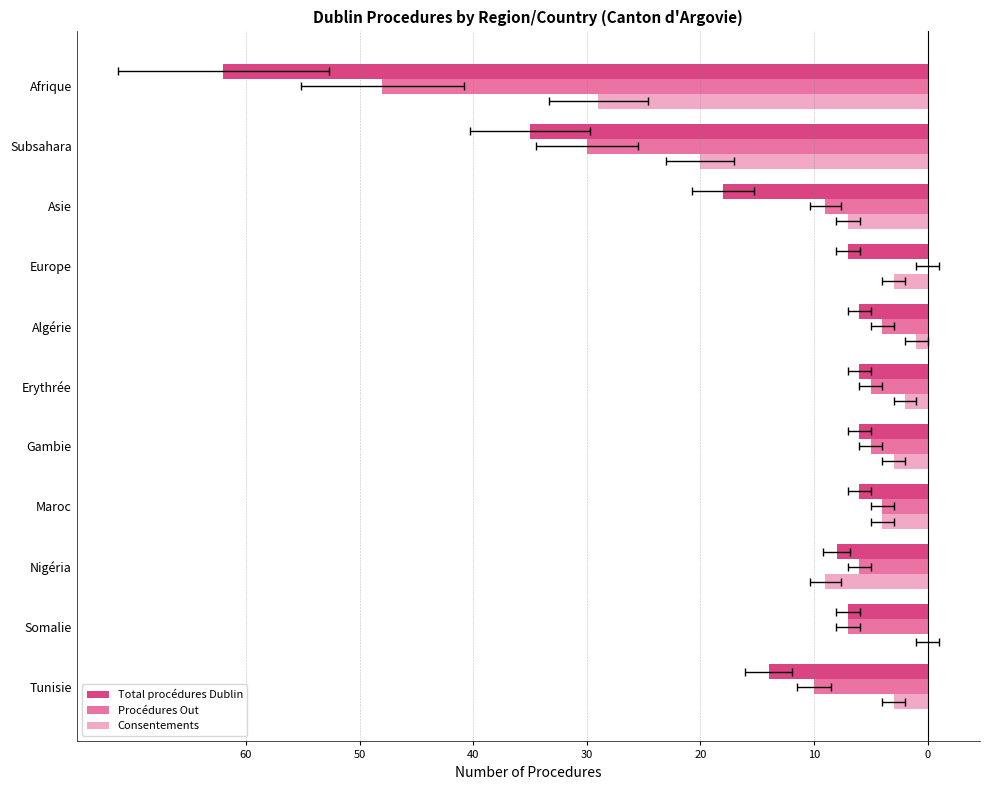

What are all the series names shown in the legend?

Total procédures Dublin, Procédures Out, Consentements